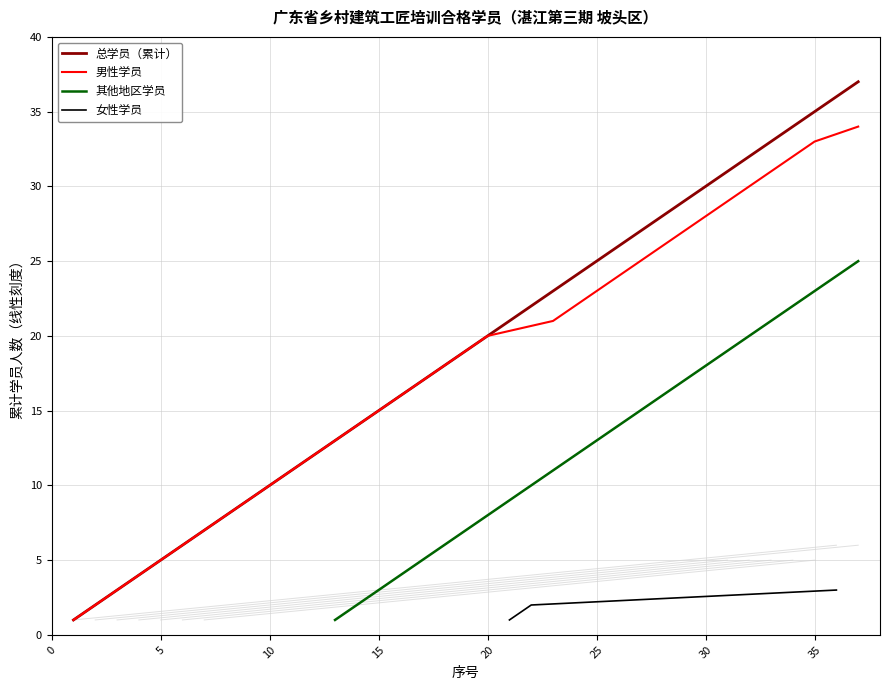

The 其他地区学员 series shows 1 at 15. True or false?

False